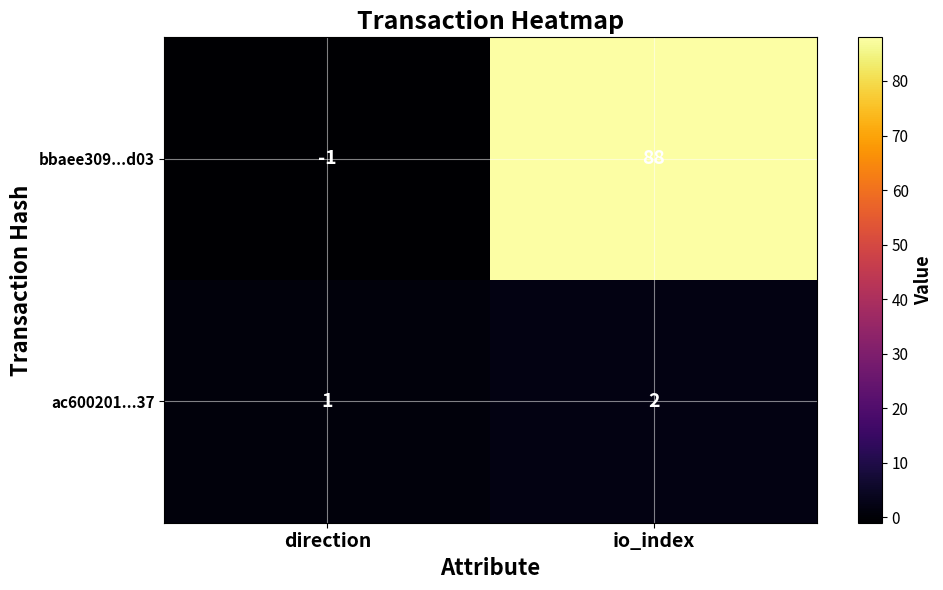

Is it true that ac600201...37 equals 2 at io_index?

True